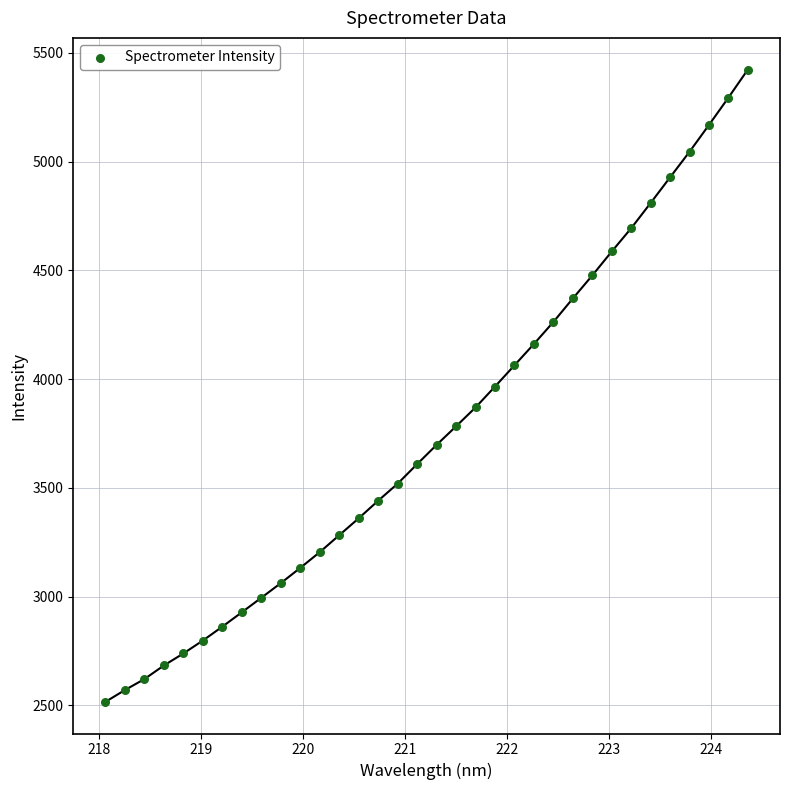

What is the range of X values (max minus min)?

6.3